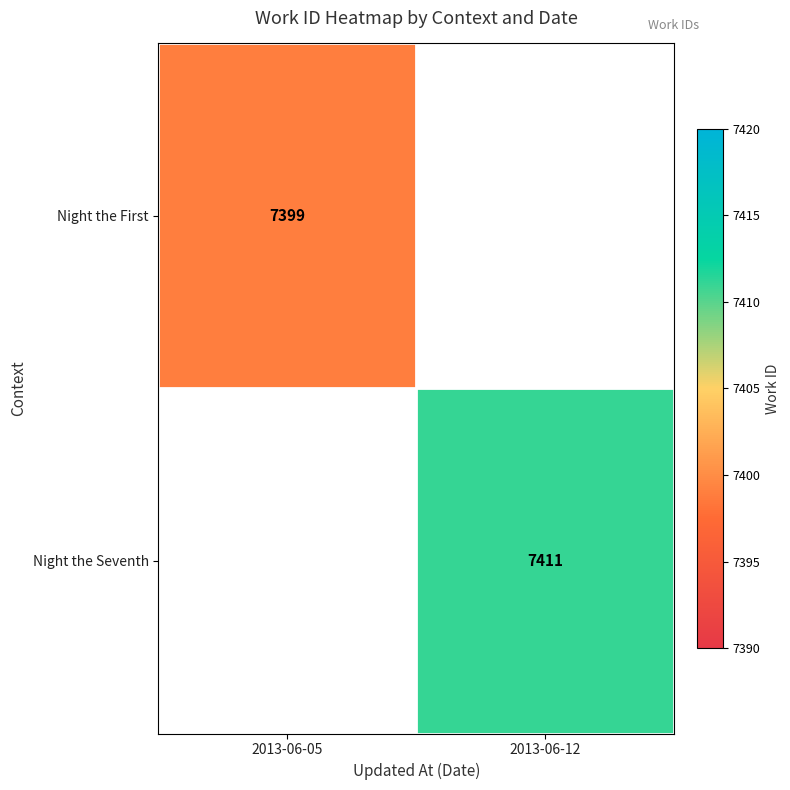

How many data points does each series have?

2